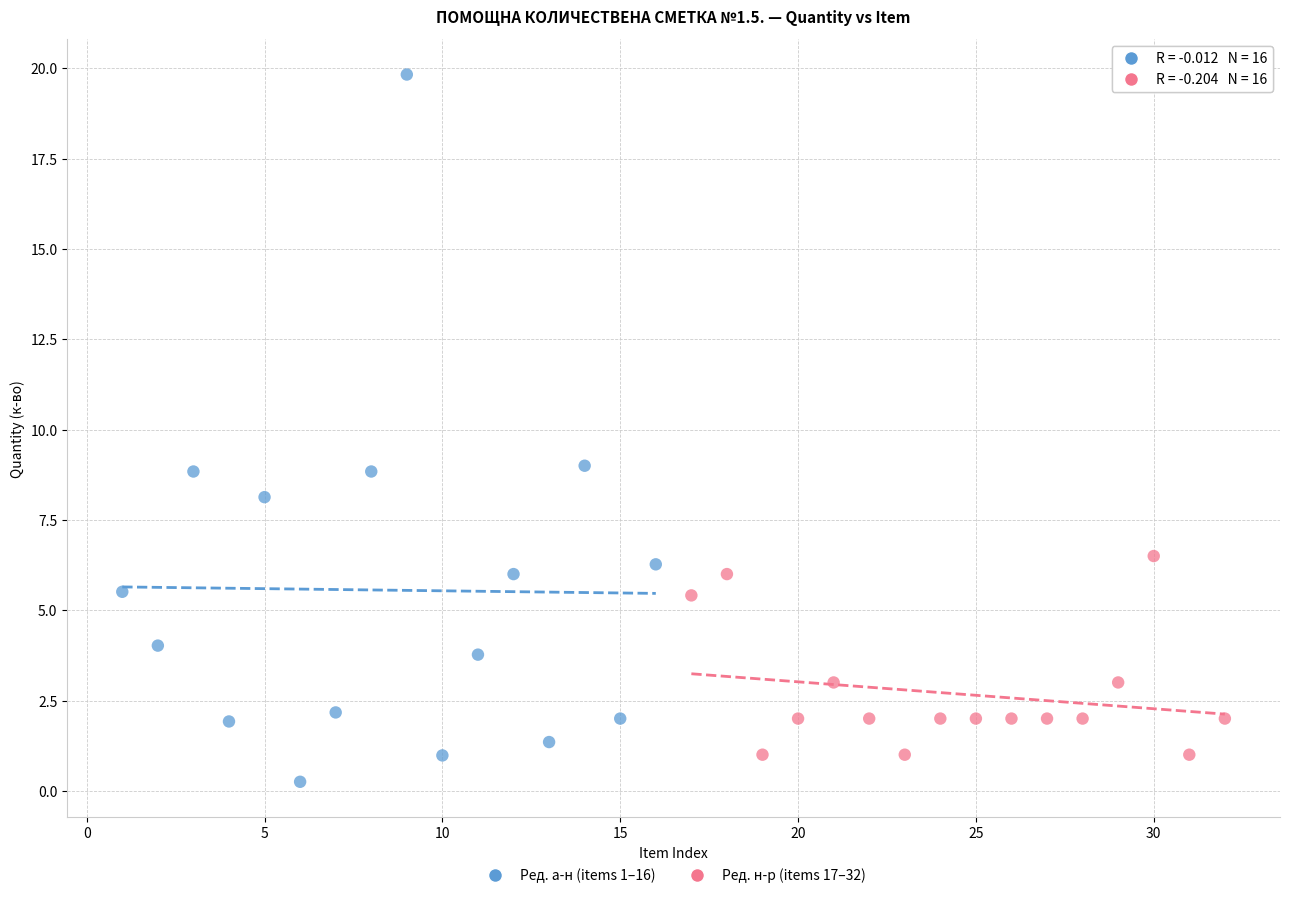

Which series reaches the minimum Y coordinate?

Ред. а-н (items 1–16)